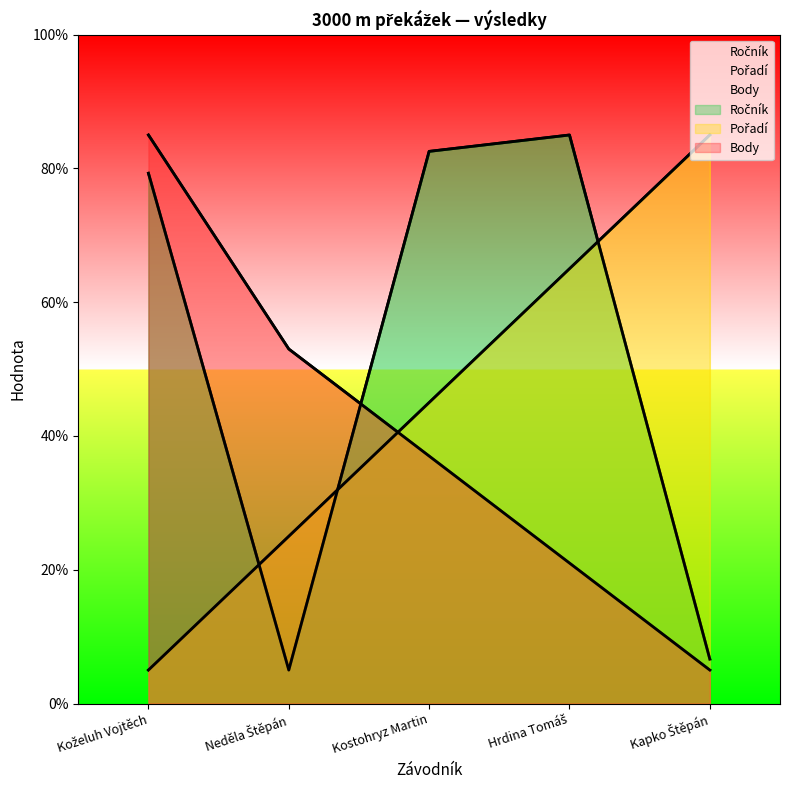

Which has a higher value, Hrdina Tomáš or Kostohryz Martin?

Hrdina Tomáš